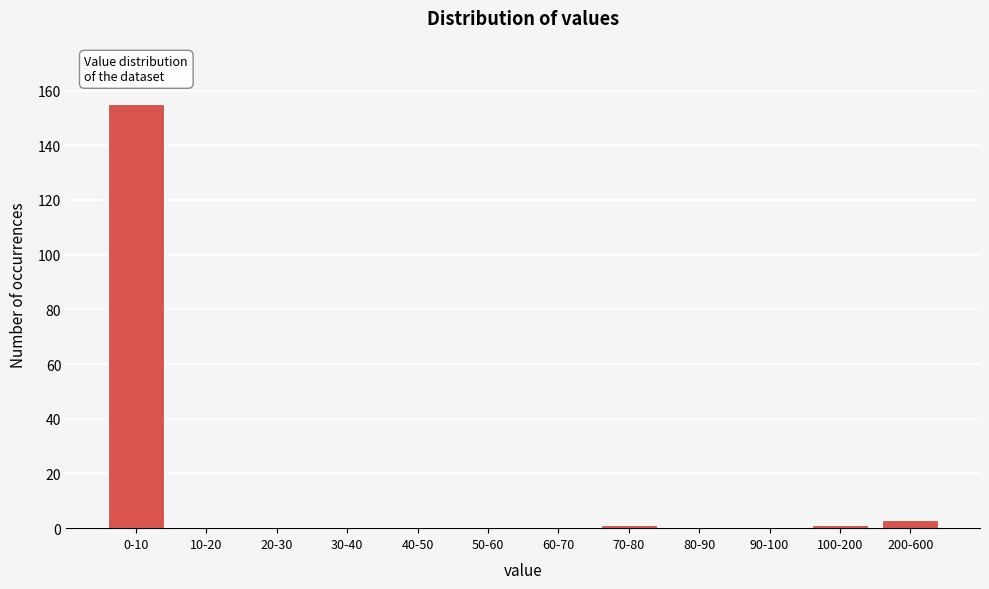

Reading left to right, what are all the values shown in this chart?

0-10=155	10-20=0	20-30=0	30-40=0	40-50=0	50-60=0	60-70=0	70-80=1	80-90=0	90-100=0	100-200=1	200-600=3